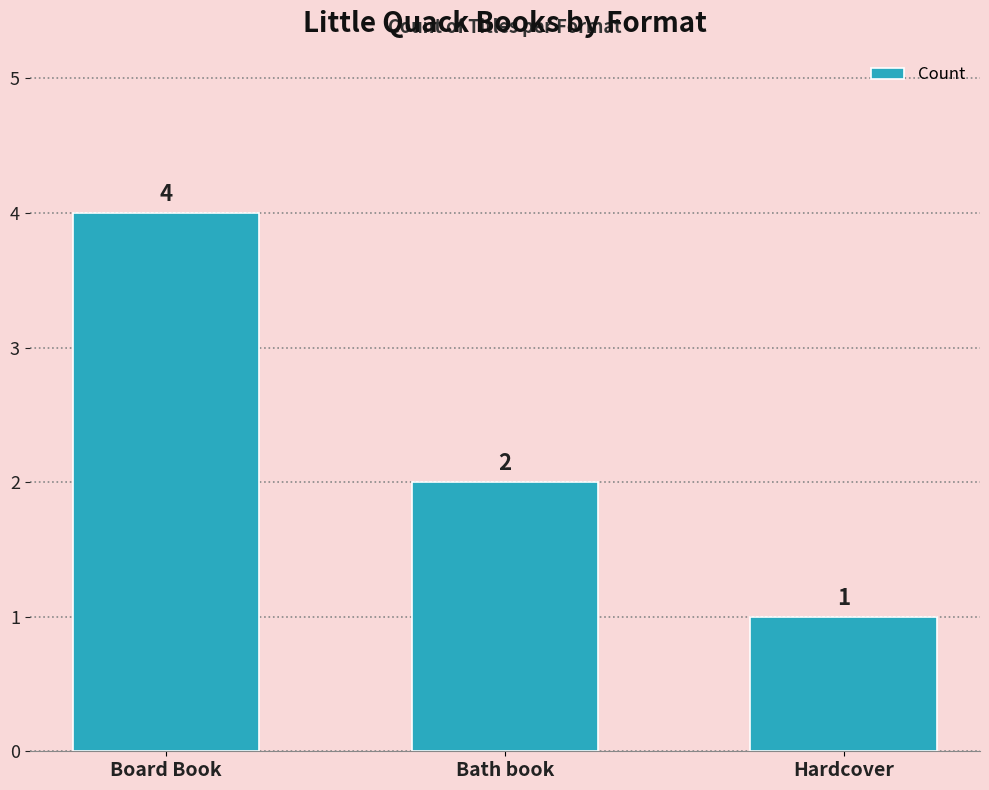

Reading right to left, list all the values displayed in this chart.

1	2	4